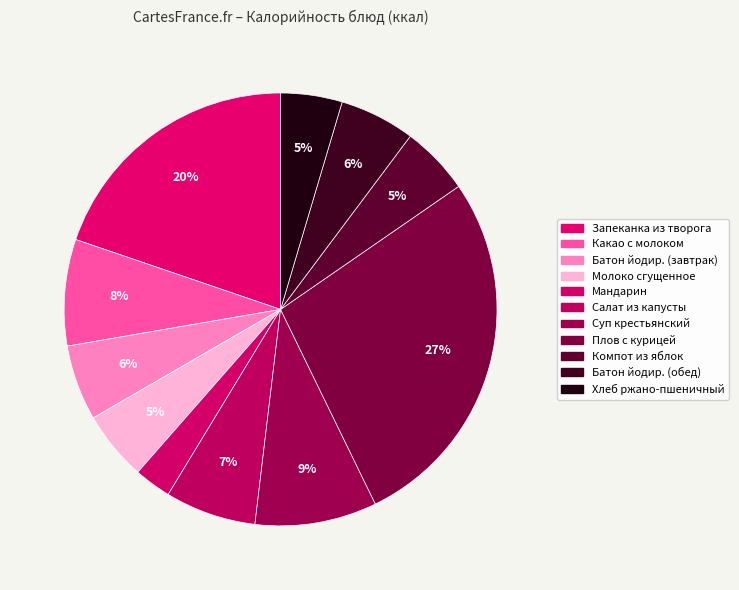

Is Плов с курицей the majority of the pie?

No